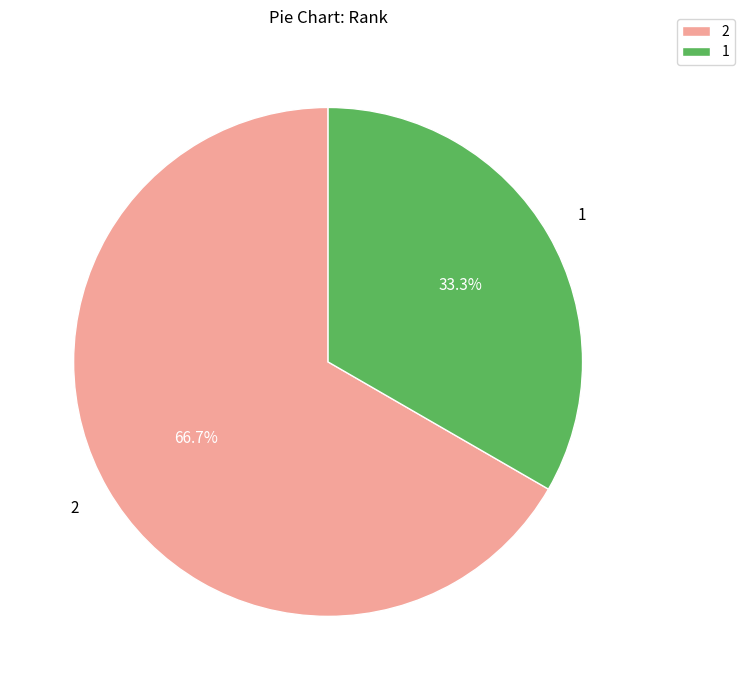

What portion of the pie excludes 2?

33.3%